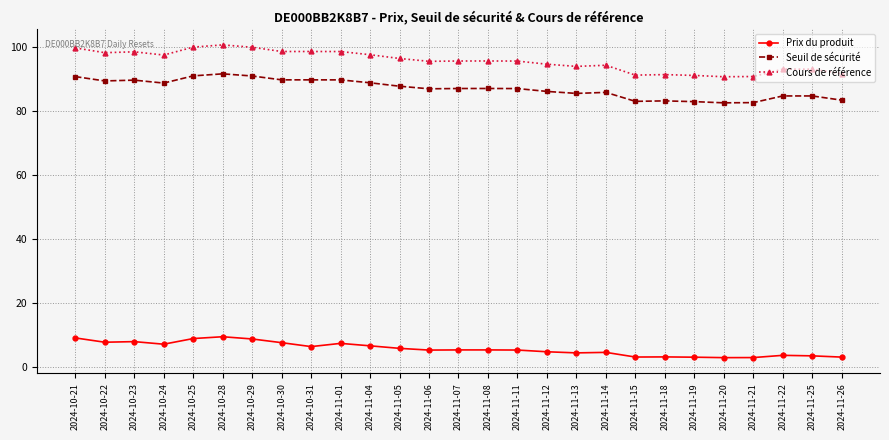

What is the difference between the highest and lowest values at 2024-11-22?

89.7